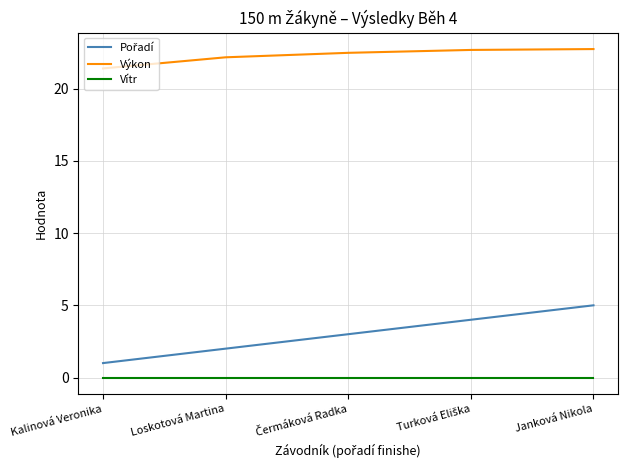

What is the total value across all series at Janková Nikola?

27.7